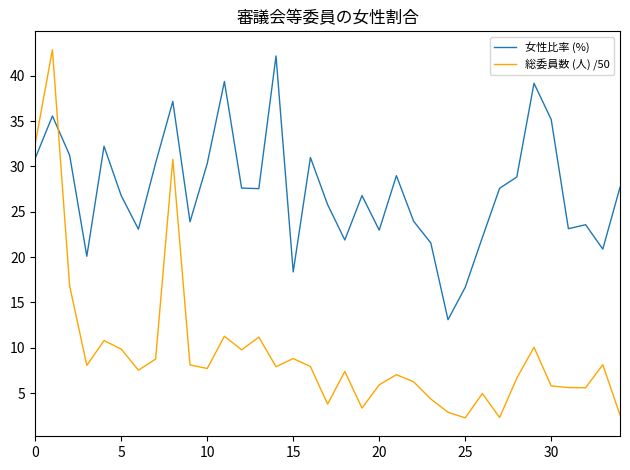

Does the chart display data point markers on the line(s)?

No